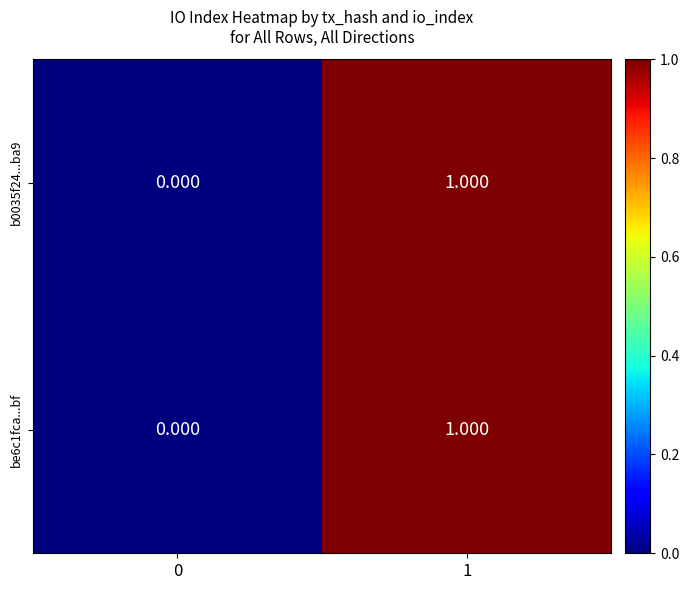

Is the value of be6c1fca...bf at 0 greater than the value of b0035f24...ba9 at 1?

No